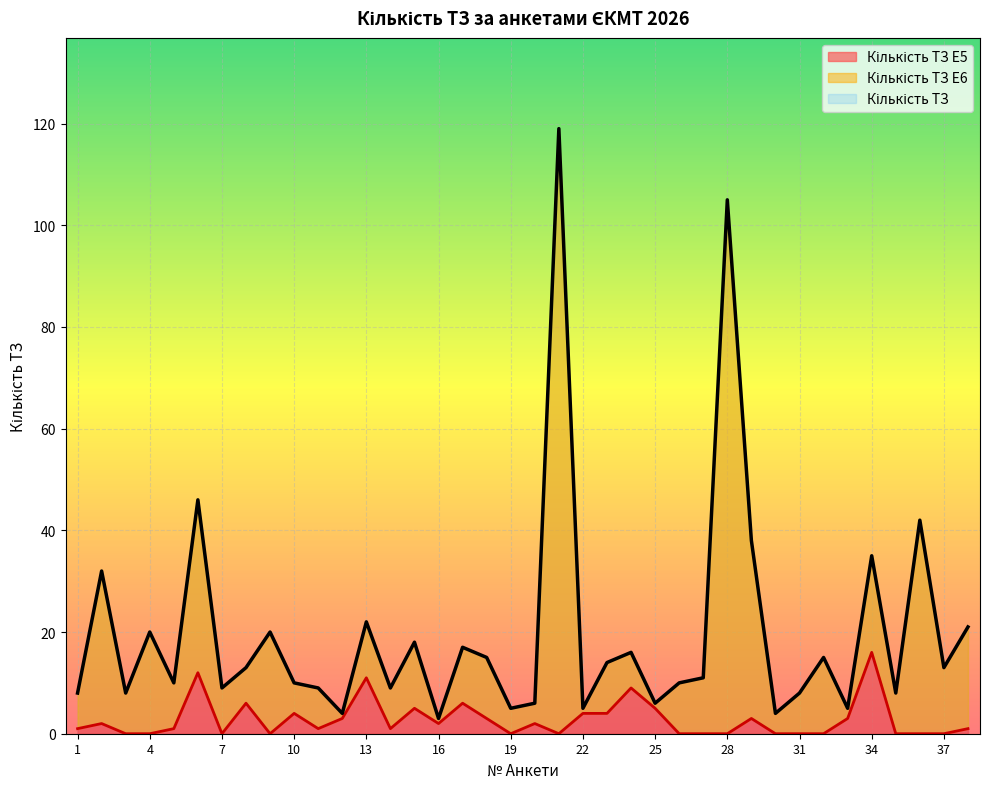

Is the value of Кількість ТЗ E5 at 30 greater than the value of Кількість ТЗ E6 at 36?

No